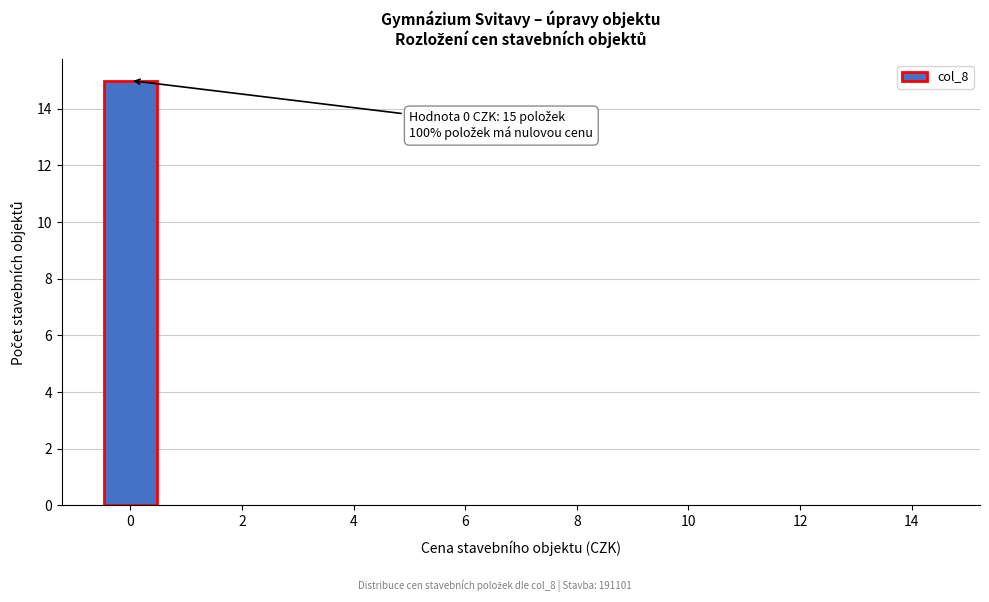

Over which range of the x-axis is the bar tallest?

-0.5 to 0.5